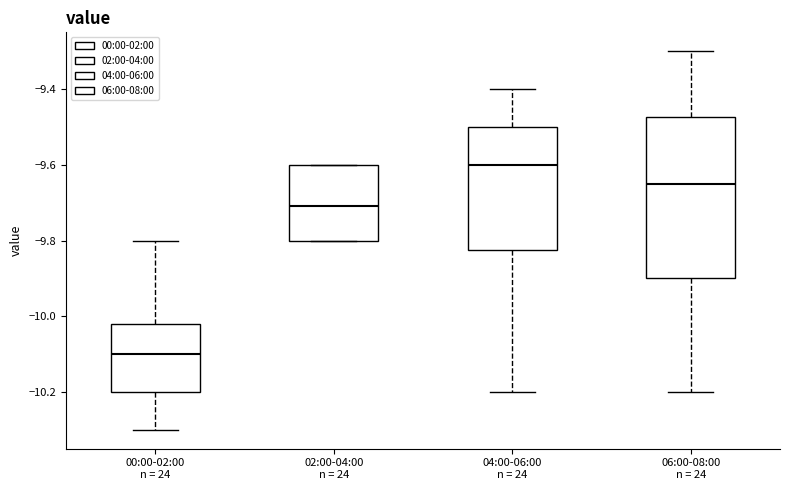

Which box has the highest median line?

04:00-06:00 n = 24